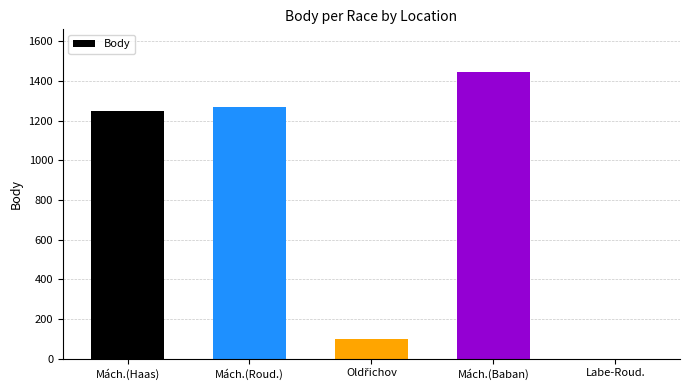

What is the change in value from Mách.(Roud.) to Mách.(Baban)?

+174